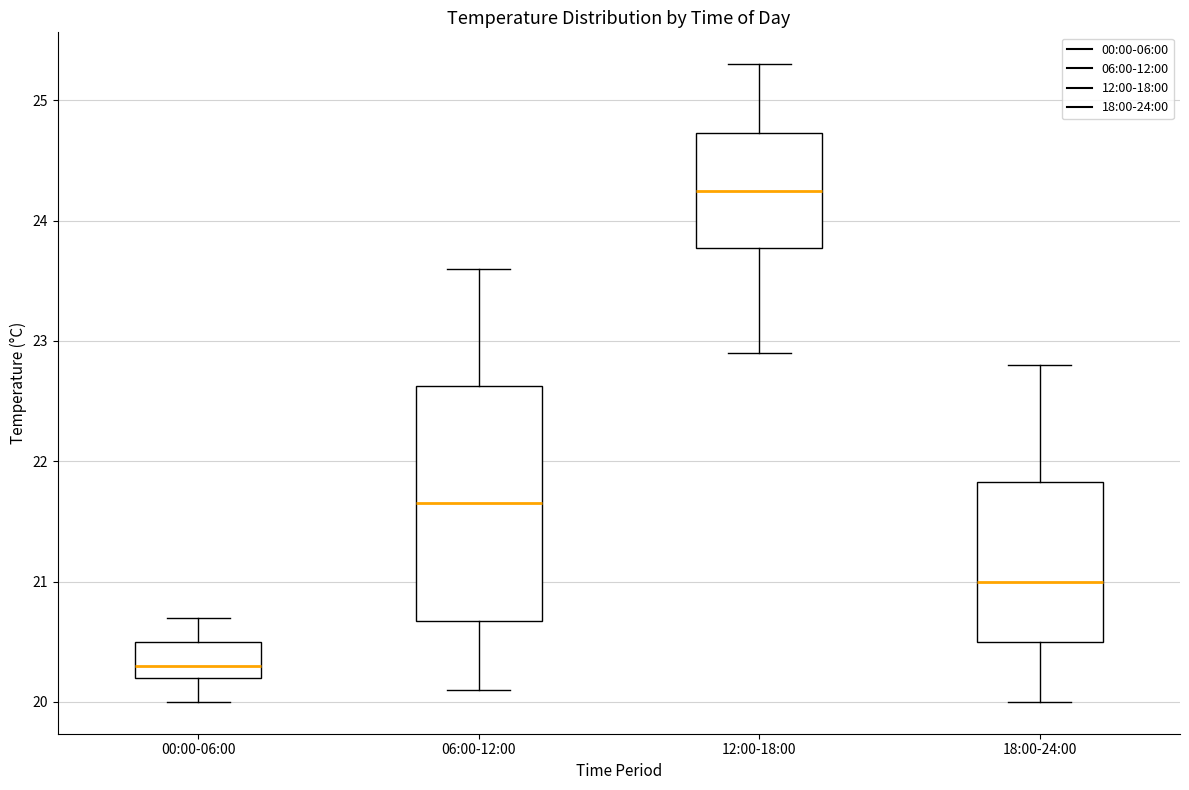

Where is the upper edge of the box for 18:00-24:00 on the y-axis? The values are not printed on the chart, so give them approximately, as read against the axis.

21.8